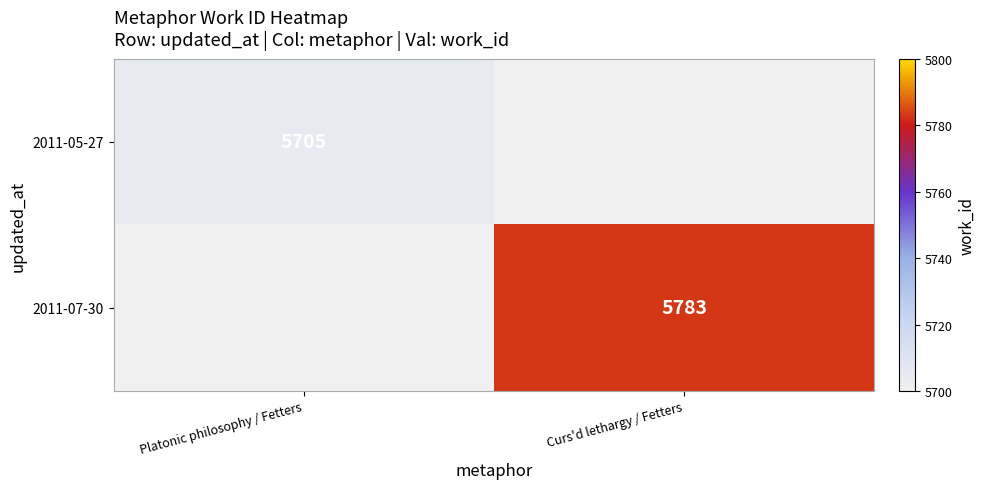

Is the value of 2011-05-27 at Platonic philosophy / Fetters greater than the value of 2011-07-30 at Curs'd lethargy / Fetters?

No